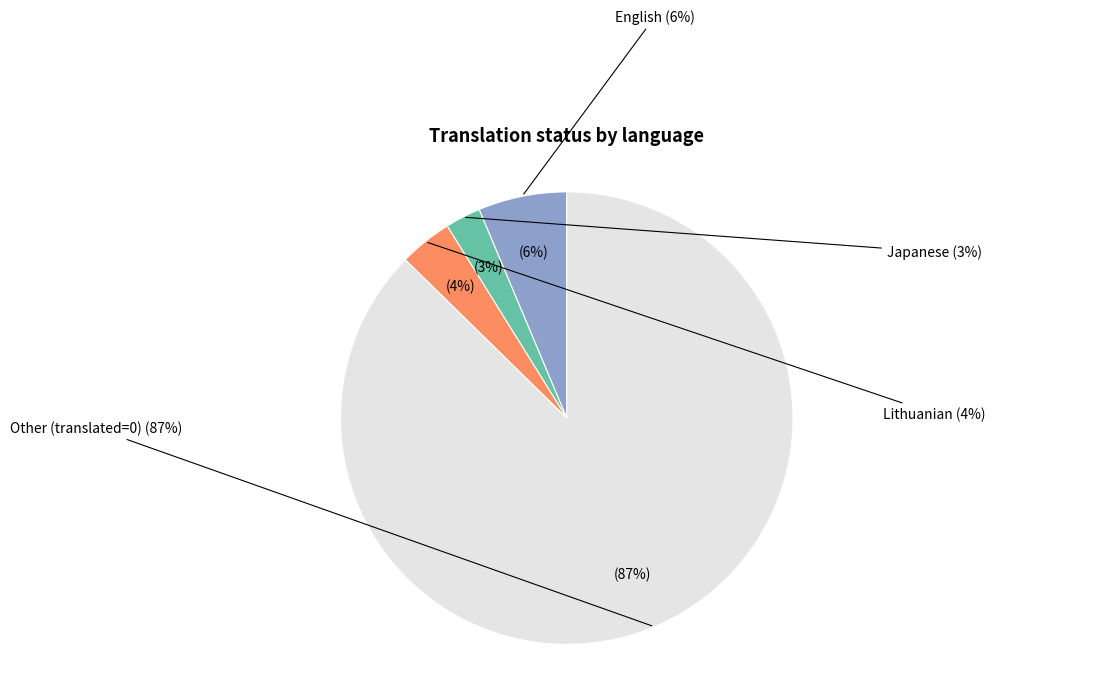

Which slice is the smallest?

Japanese